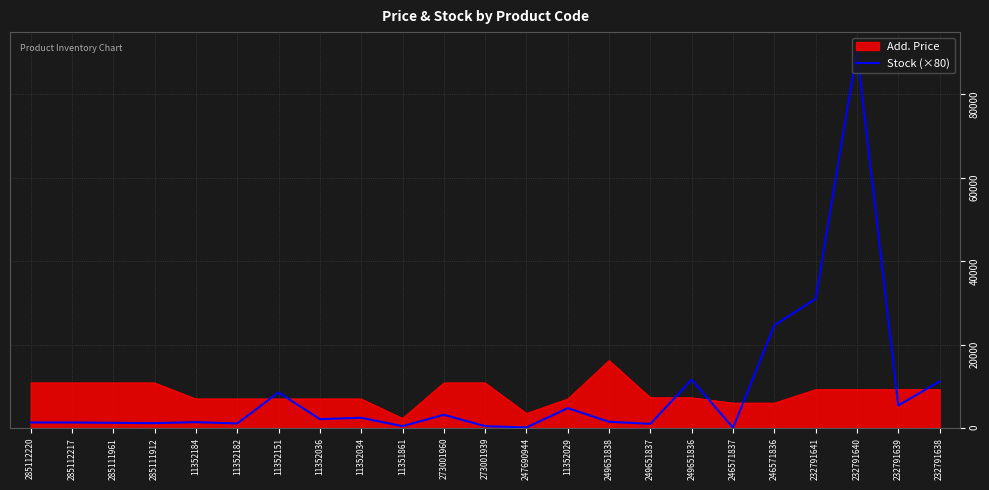

Rank the series by their maximum value, from highest to lowest.

Stock (×80), Add. Price